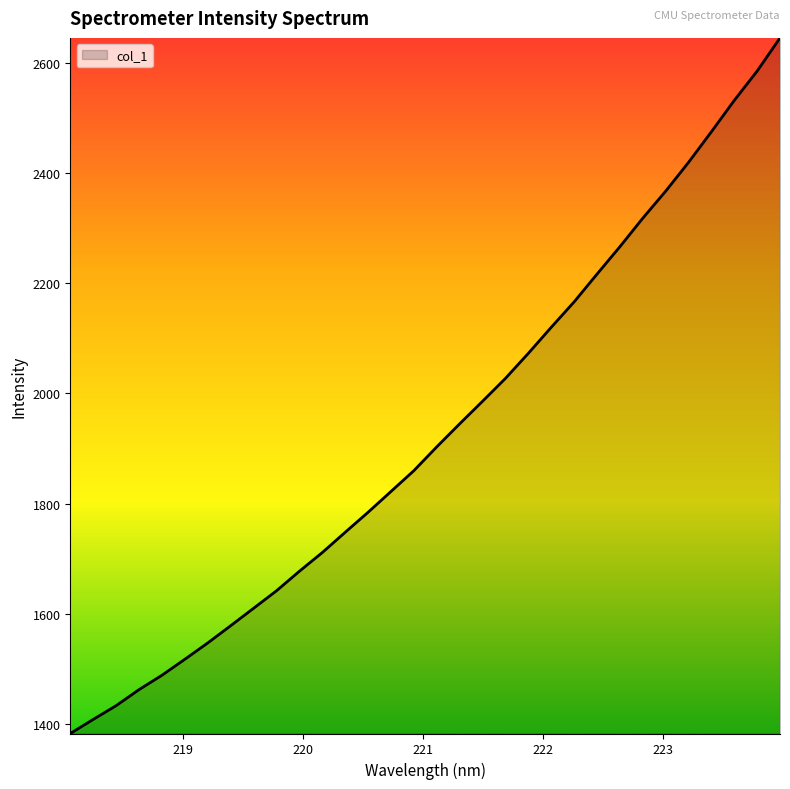

What is the maximum value shown in the chart?

2645.2